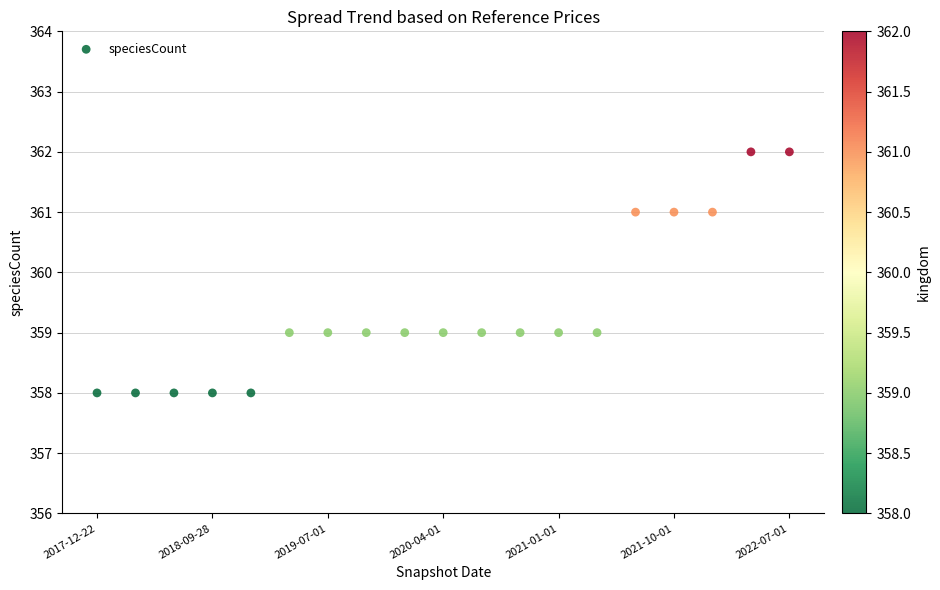

What is the range of Y values (max minus min)?

4